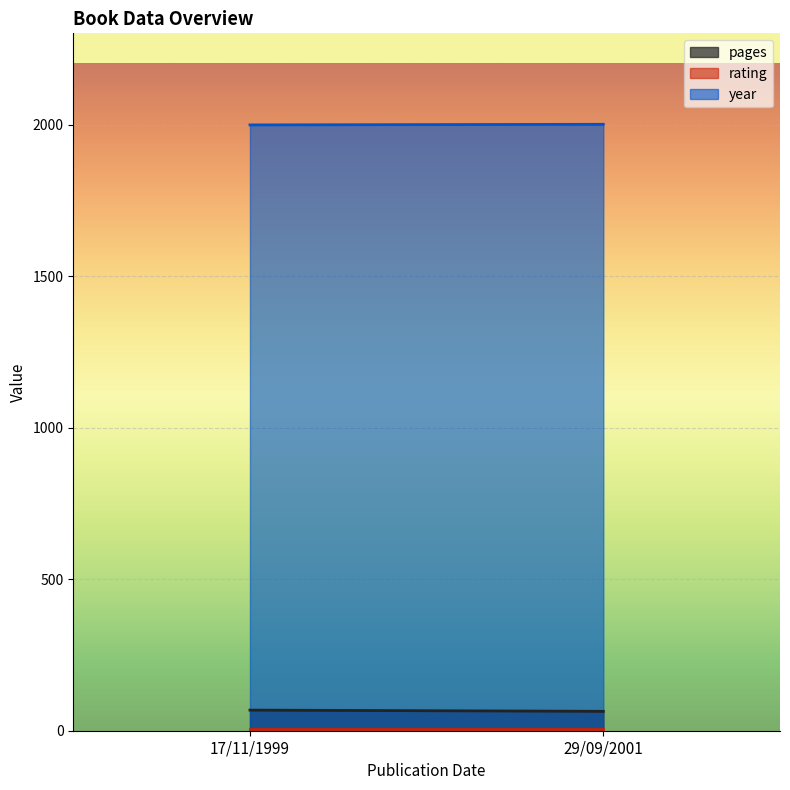

Is the value of year at 29/09/2001 greater than the value of pages at 17/11/1999?

Yes